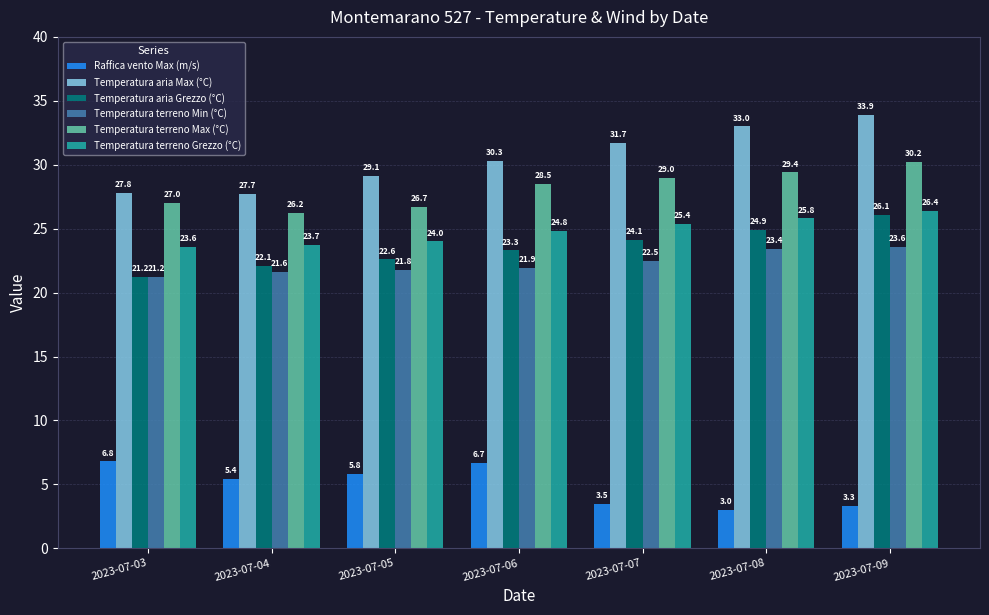

Reading left to right, list all the values displayed in this chart.

Raffica vento Max (m/s): 2023-07-03=6.8	2023-07-04=5.4	2023-07-05=5.8	2023-07-06=6.7	2023-07-07=3.5	2023-07-08=3.0	2023-07-09=3.3
Temperatura aria Max (°C): 2023-07-03=27.8	2023-07-04=27.7	2023-07-05=29.1	2023-07-06=30.3	2023-07-07=31.7	2023-07-08=33.0	2023-07-09=33.9
Temperatura aria Grezzo (°C): 2023-07-03=21.2	2023-07-04=22.1	2023-07-05=22.6	2023-07-06=23.3	2023-07-07=24.1	2023-07-08=24.9	2023-07-09=26.1
Temperatura terreno Min (°C): 2023-07-03=21.2	2023-07-04=21.6	2023-07-05=21.8	2023-07-06=21.9	2023-07-07=22.5	2023-07-08=23.4	2023-07-09=23.6
Temperatura terreno Max (°C): 2023-07-03=27.0	2023-07-04=26.2	2023-07-05=26.7	2023-07-06=28.5	2023-07-07=29.0	2023-07-08=29.4	2023-07-09=30.2
Temperatura terreno Grezzo (°C): 2023-07-03=23.6	2023-07-04=23.7	2023-07-05=24.0	2023-07-06=24.8	2023-07-07=25.4	2023-07-08=25.8	2023-07-09=26.4